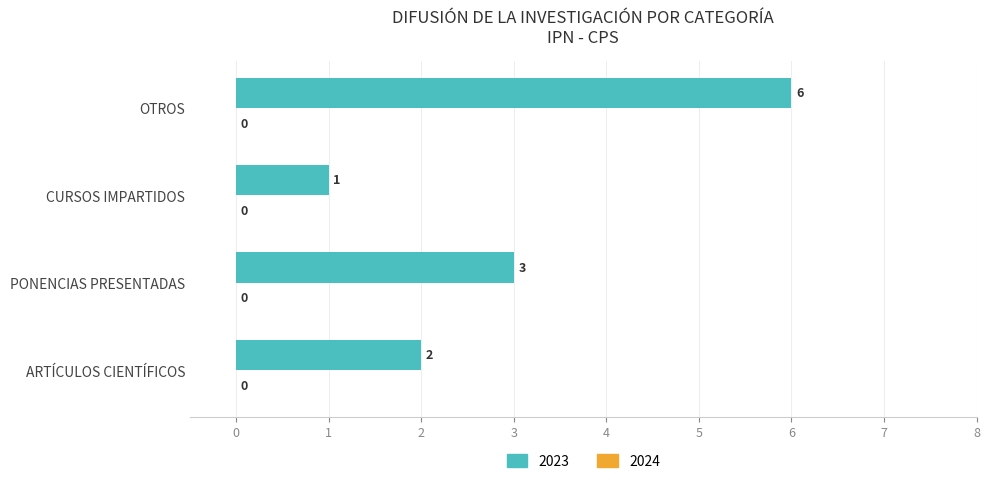

Reading bottom to top, extract all data points from this chart.

ARTÍCULOS CIENTÍFICOS=2	PONENCIAS PRESENTADAS=3	CURSOS IMPARTIDOS=1	OTROS=6